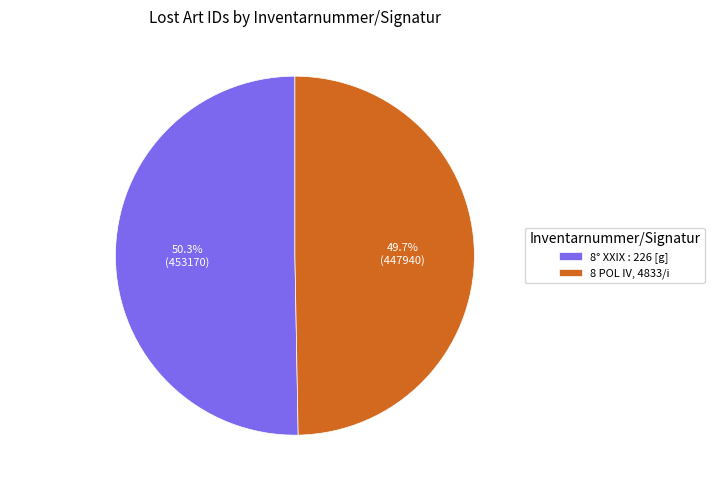

To the nearest percent, what portion does 8° XXIX : 226 [g] represent?

50%